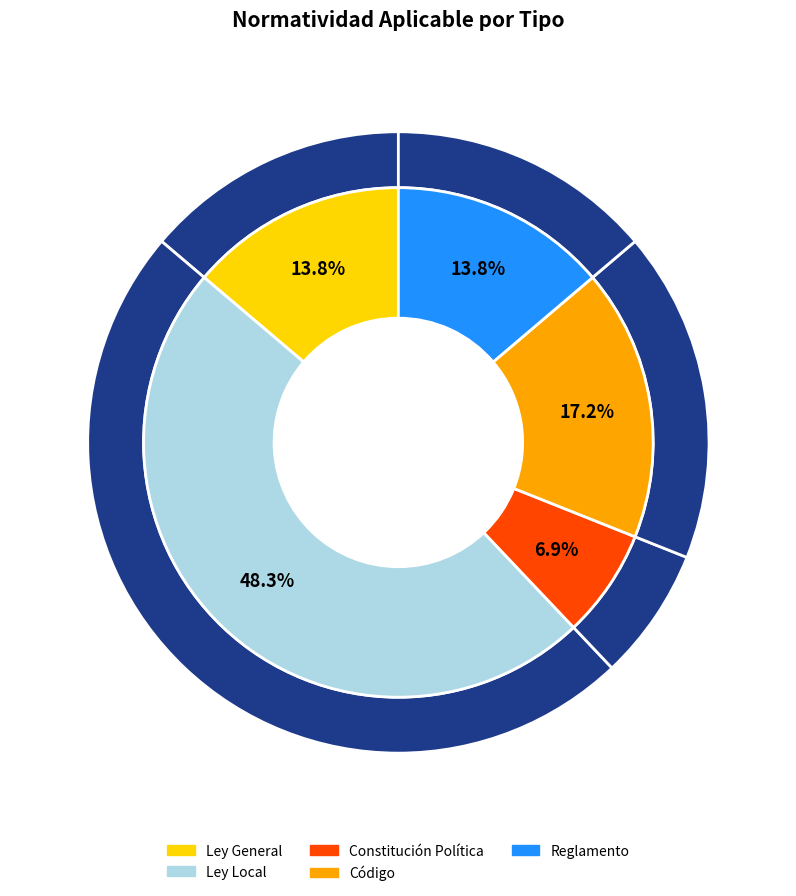

To the nearest percent, what percentage of the pie is Código?

17%